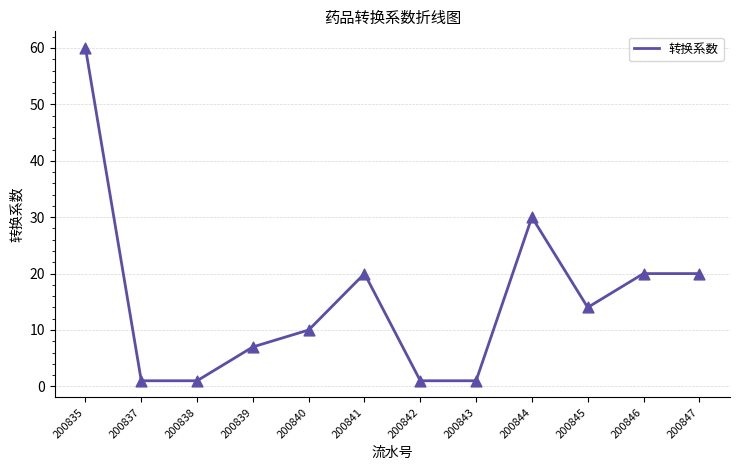

What is the change in value from 200837 to 200840?

+9